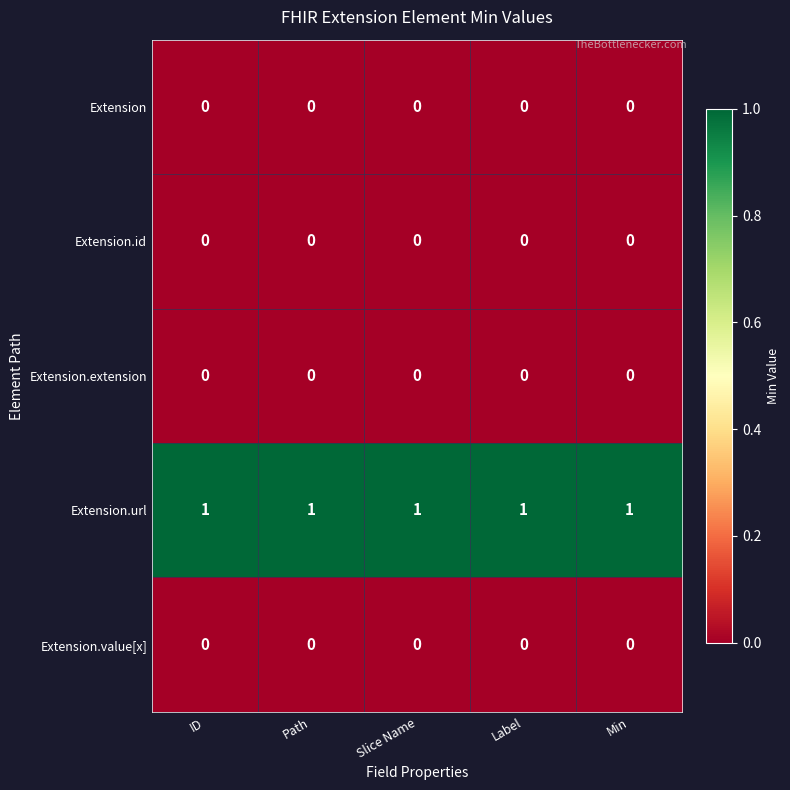

Which series has the largest total across all categories?

Extension.url